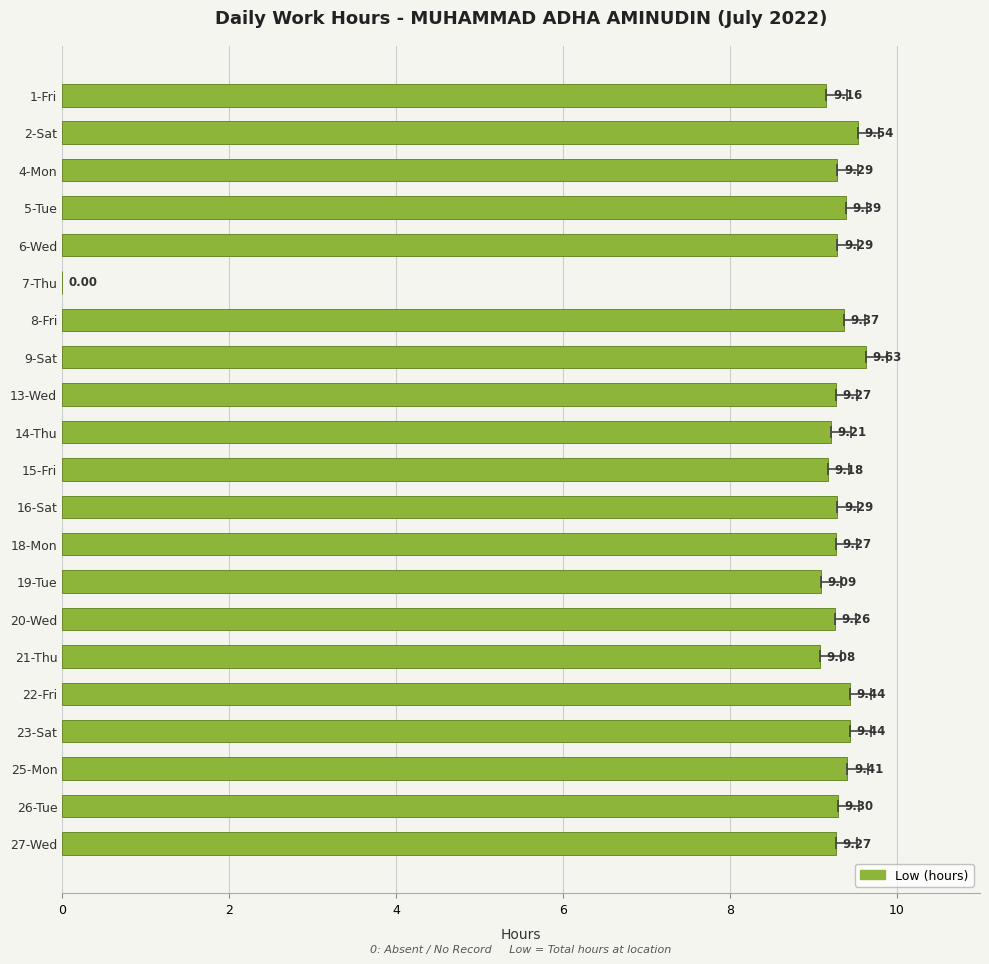

Reading left to right, what are all the values shown in this chart?

9.2	9.5	9.3	9.4	9.3	0.0	9.4	9.6	9.3	9.2	9.2	9.3	9.3	9.1	9.3	9.1	9.4	9.4	9.4	9.3	9.3